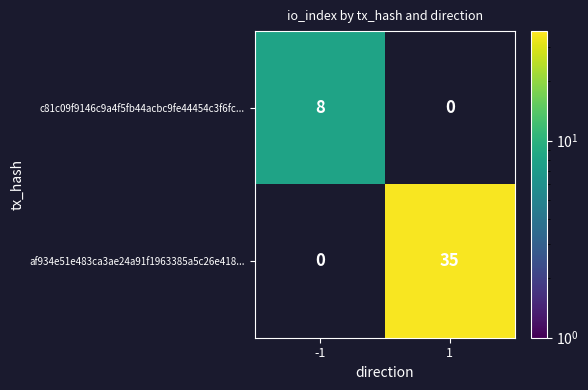

Is it true that c81c09f9146c9a4f5fb44acbc9fe44454c3f6fc... equals 0 at 1?

True